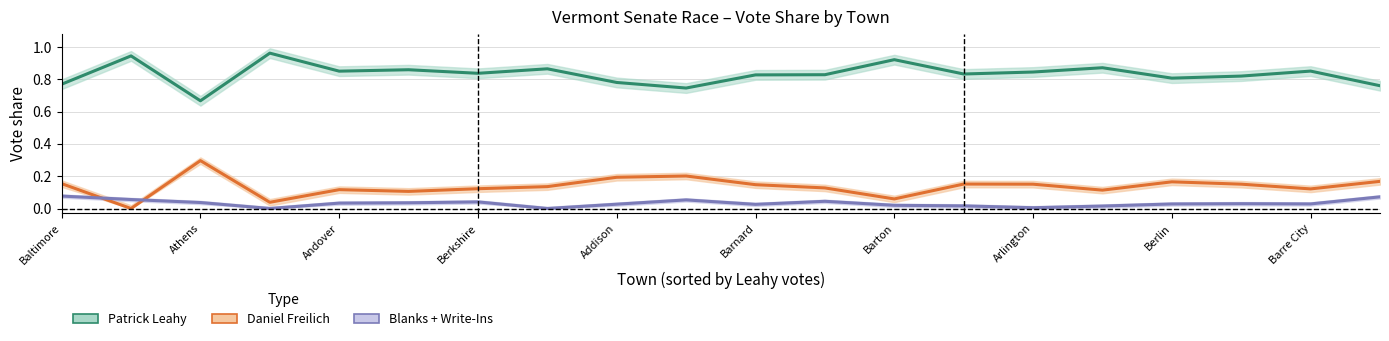

Between 11 and Berkshire, which is larger?

Berkshire